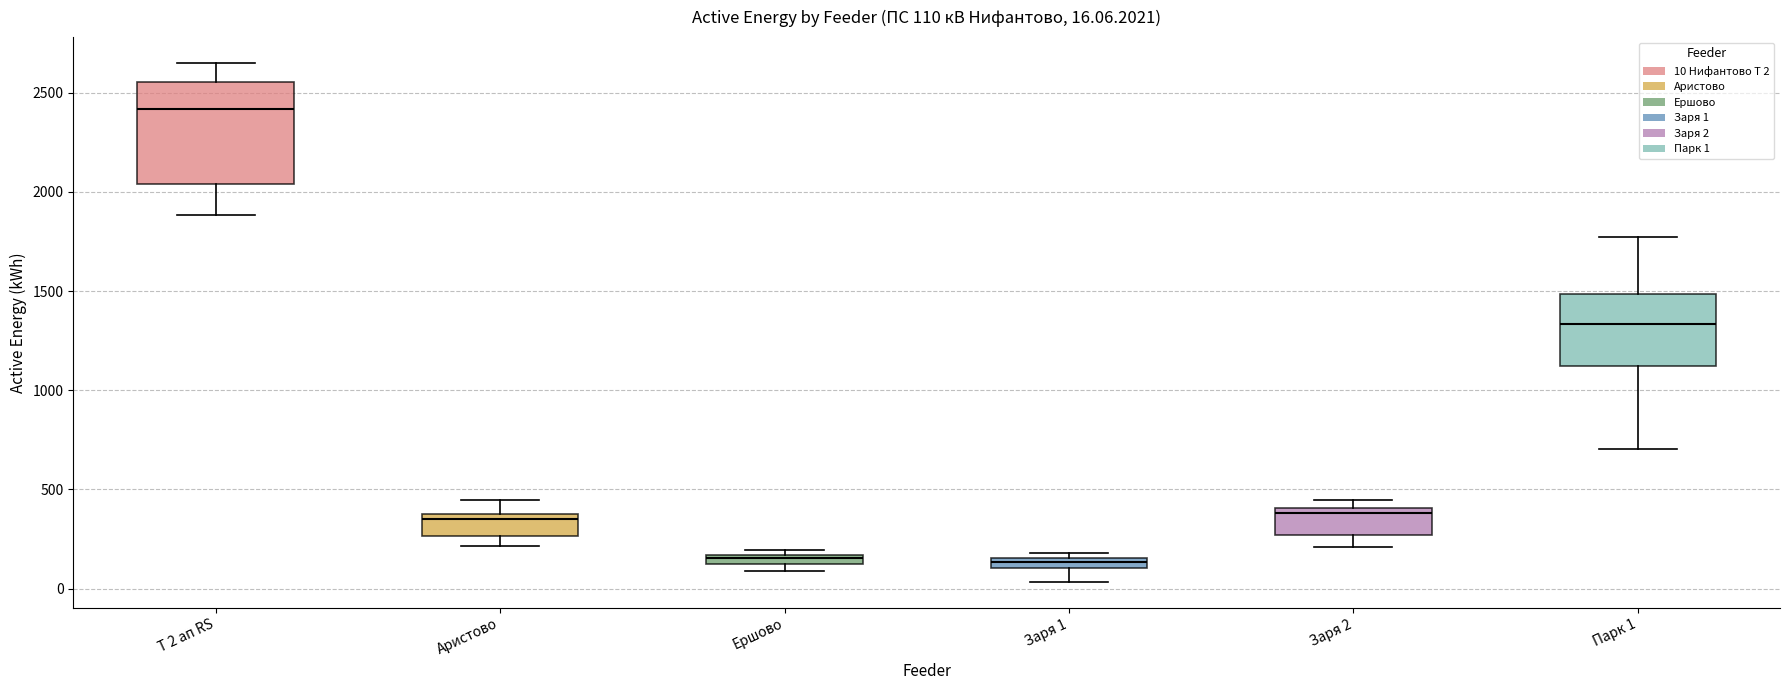

Comparing the boxes themselves (not the whiskers), which one is the tallest?

Т 2 ап RS